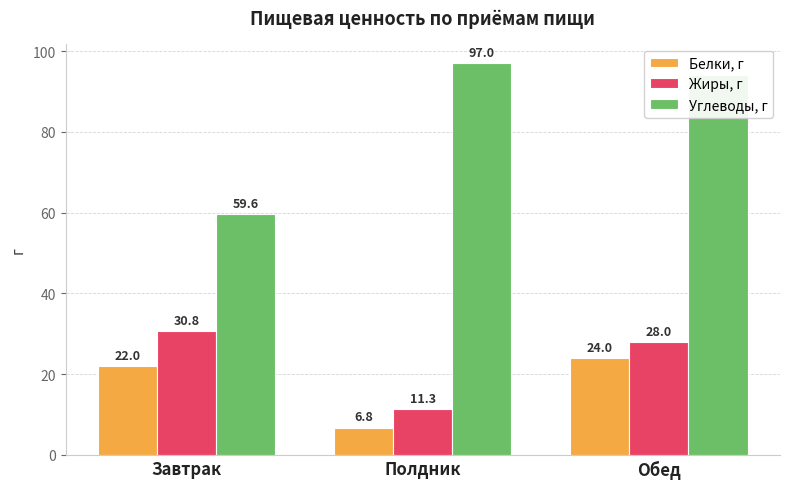

Rank the series at Завтрак from lowest to highest value.

Белки, г, Жиры, г, Углеводы, г